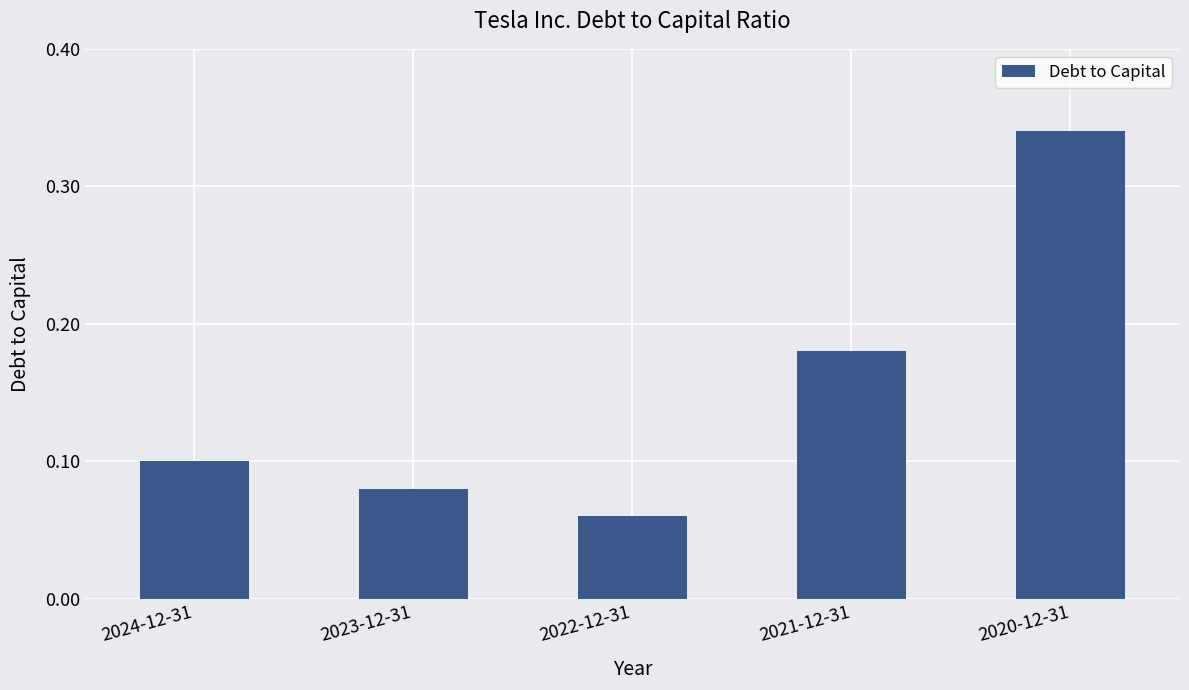

True or false: the data shows 0.1 at 2024-12-31.

True